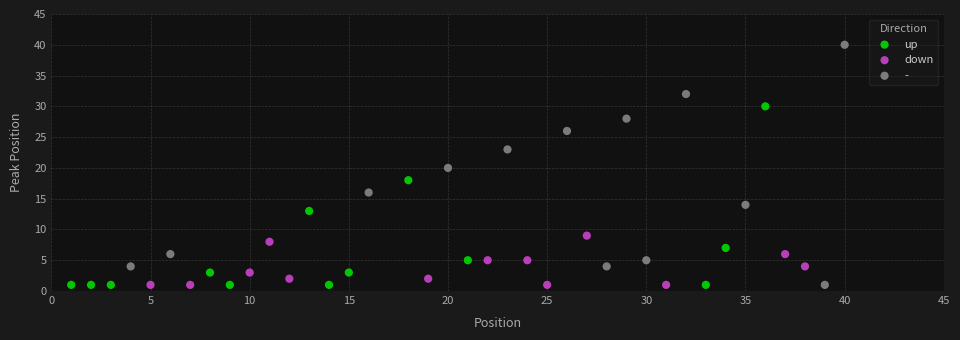

Which series has the largest Y range (max minus min)?

-